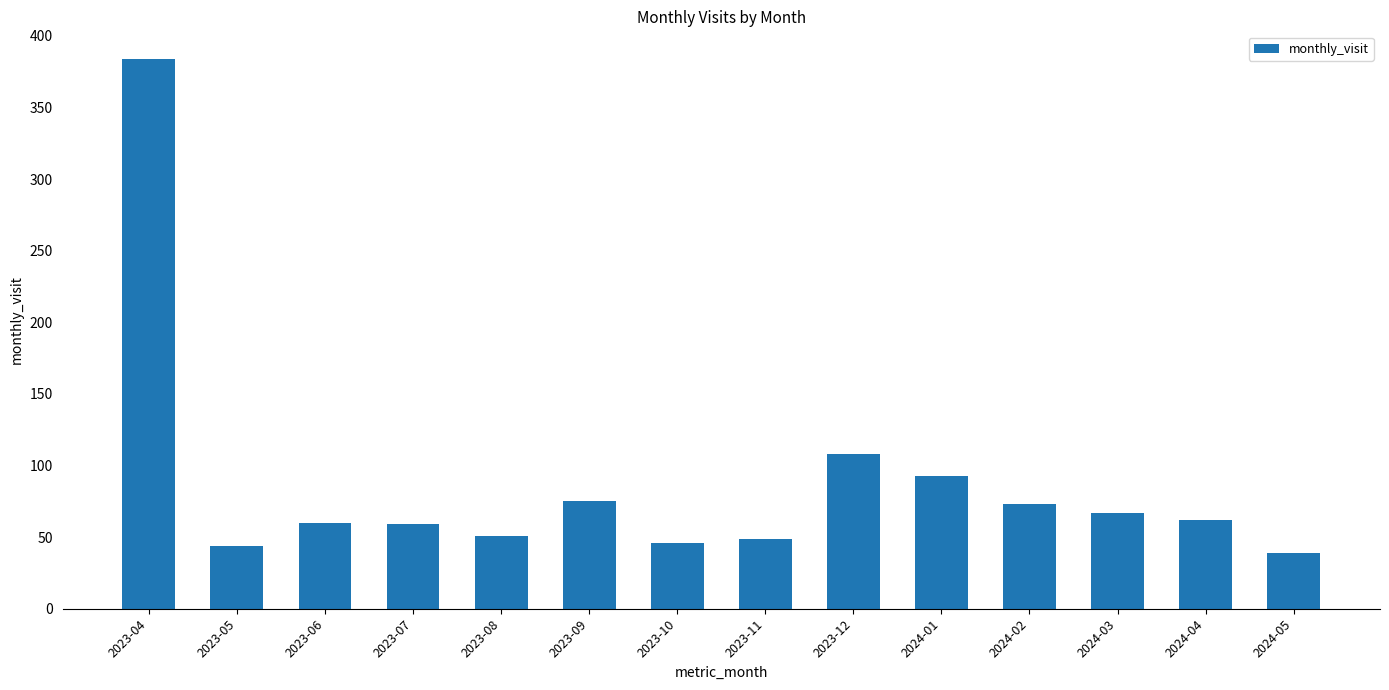

How many data points does each series have?

14